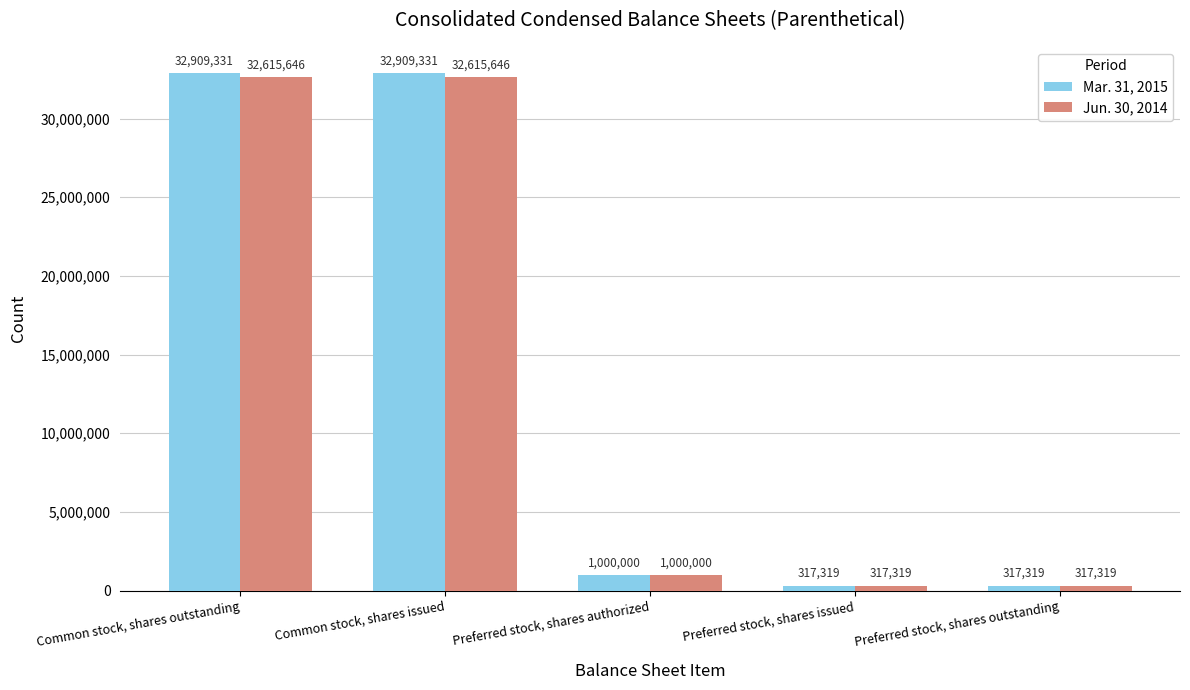

What is the sum of all Mar. 31, 2015 values?

67453300